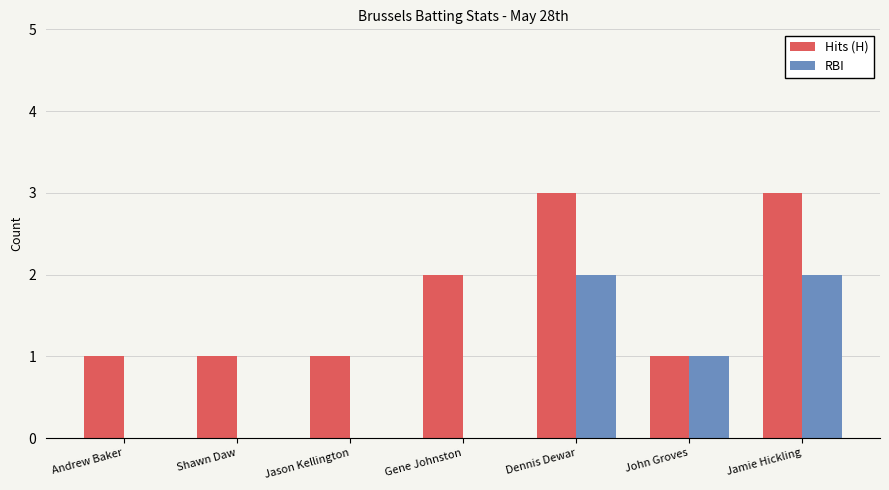

How many groups of bars are there?

7